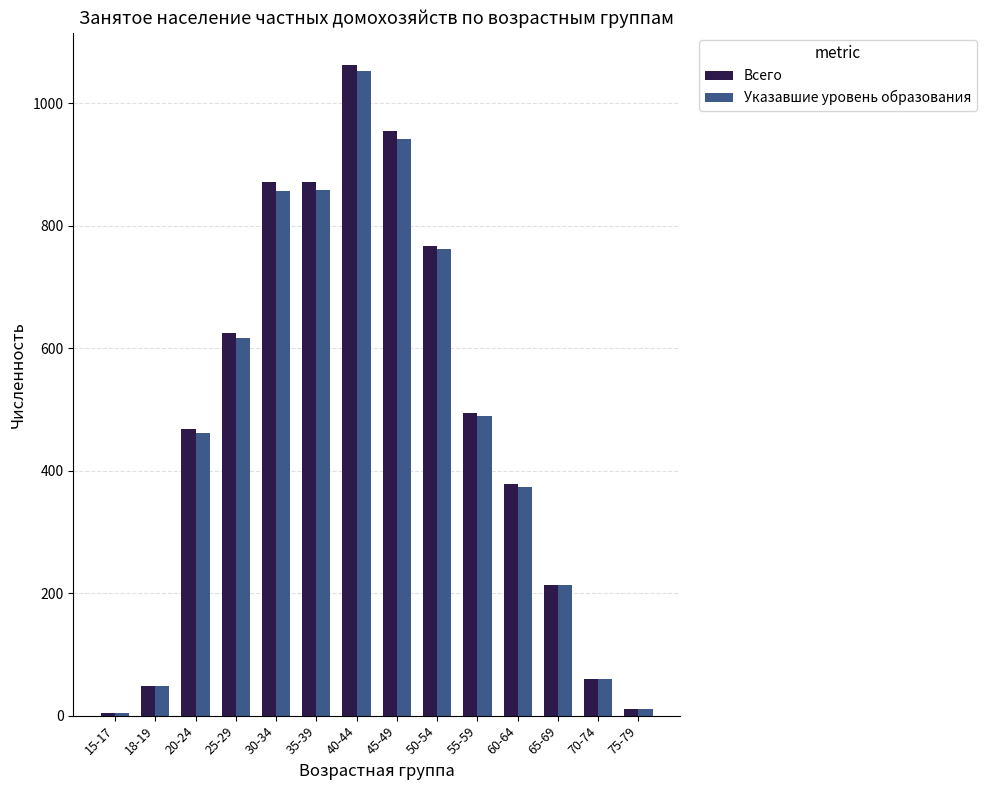

Count the number of data series in this chart.

2